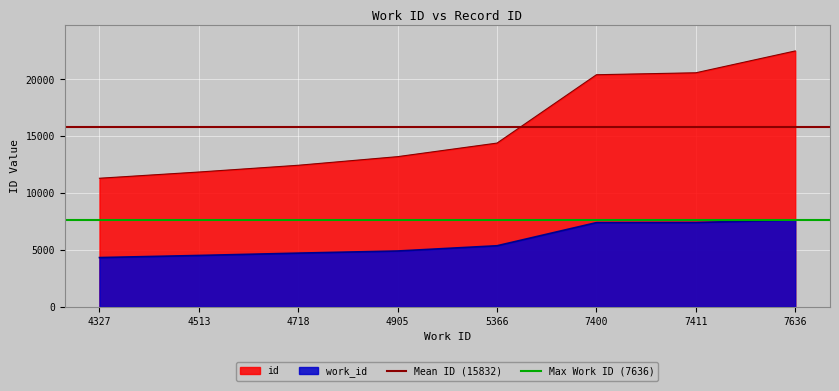

Where is Mean ID (15832) nearest to the value 15832?

4327